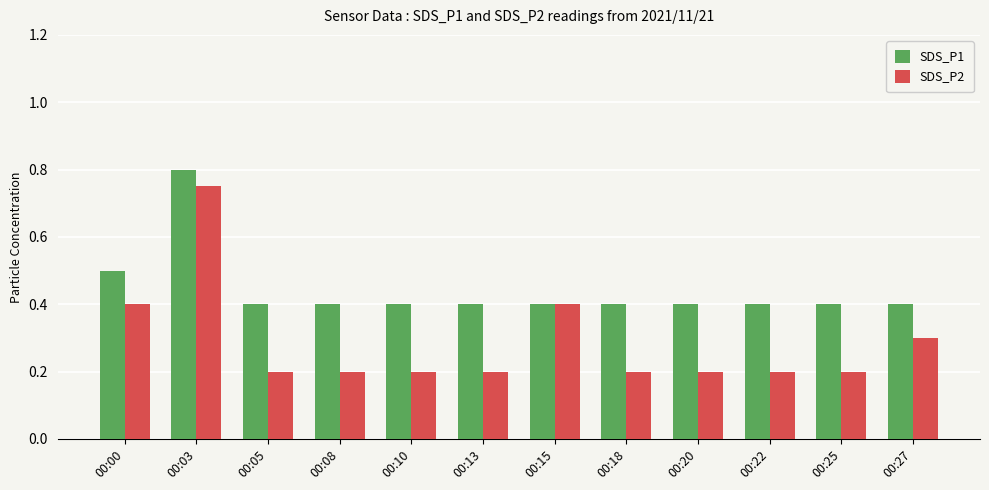

Which series has the largest range (max minus min)?

SDS_P2